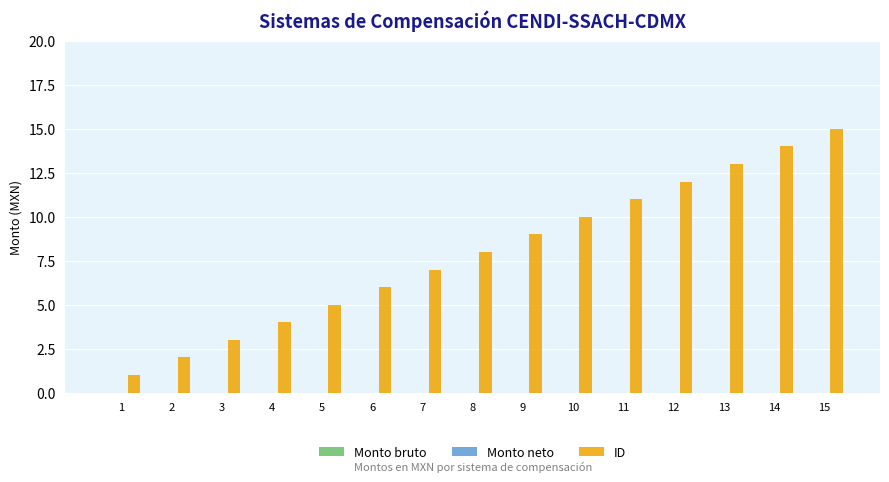

How many series are shown in this chart?

1